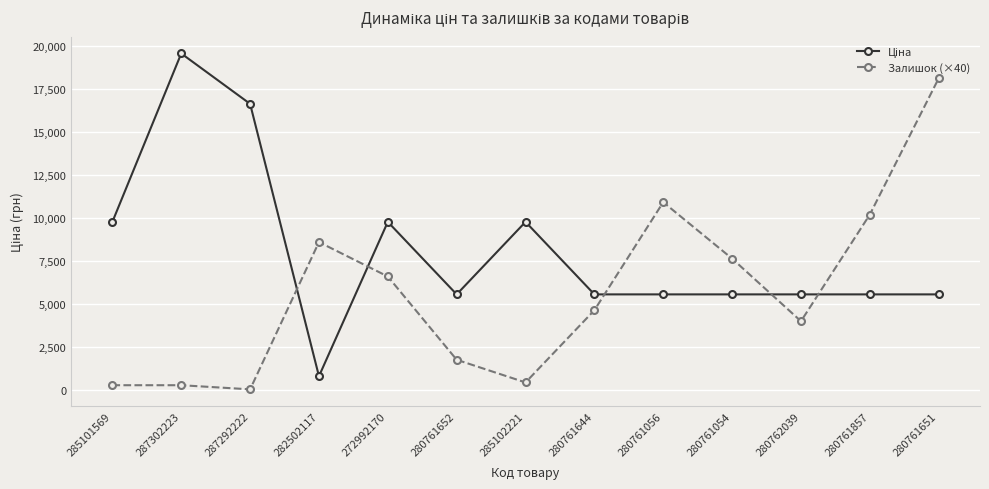

What is the sum of the Залишок (×40) values at 285102221 and 280761056?

11360.0